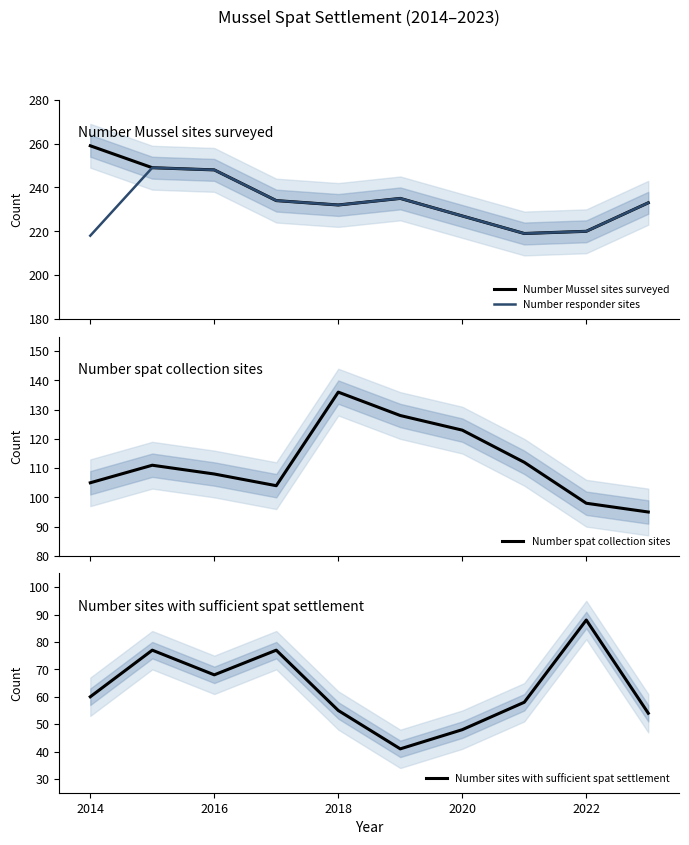

True or false: Number responder sites and Number sites with sufficient spat settlement cross at least once.

False